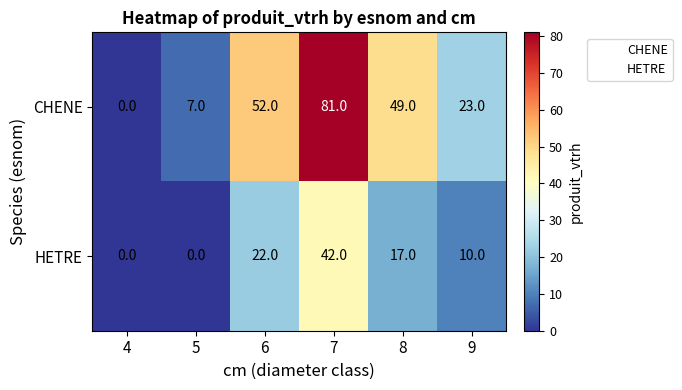

Count the number of categories in the chart.

6